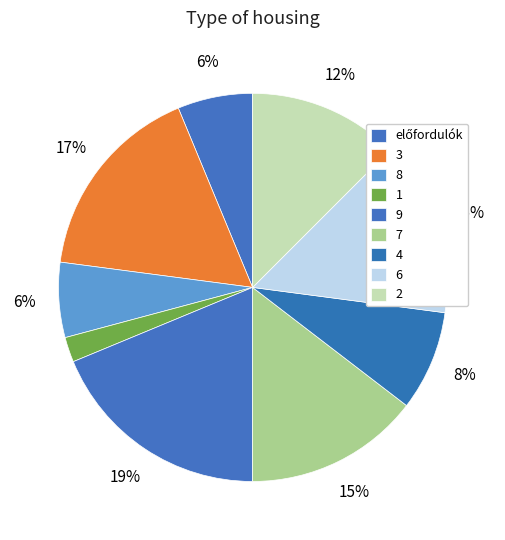

Does 2 account for over 50% of the chart?

No